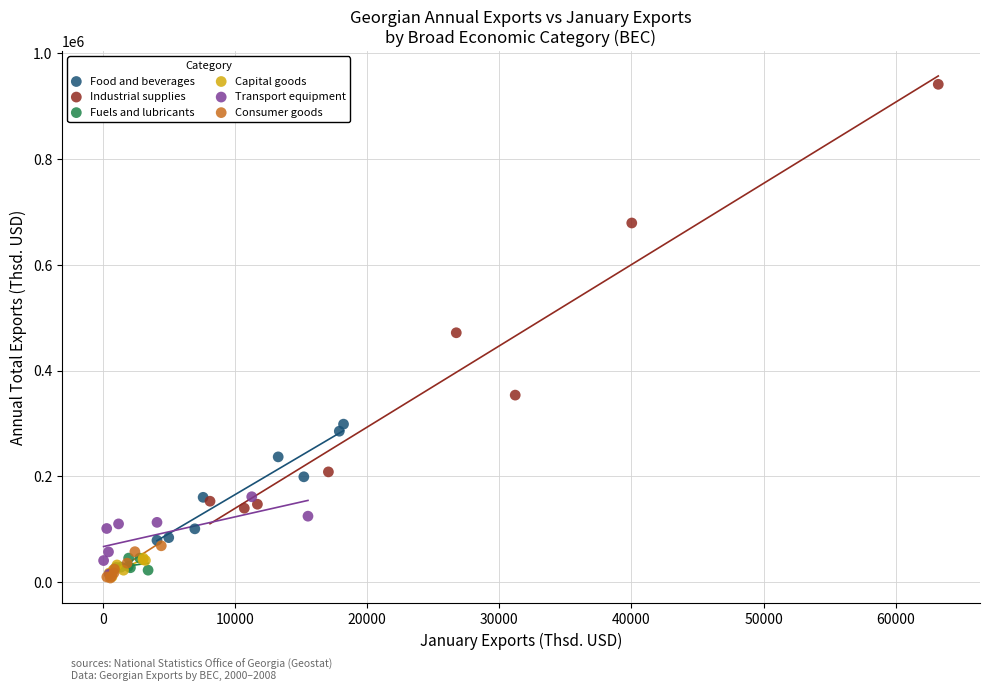

Which series has the largest Y range (max minus min)?

Industrial supplies